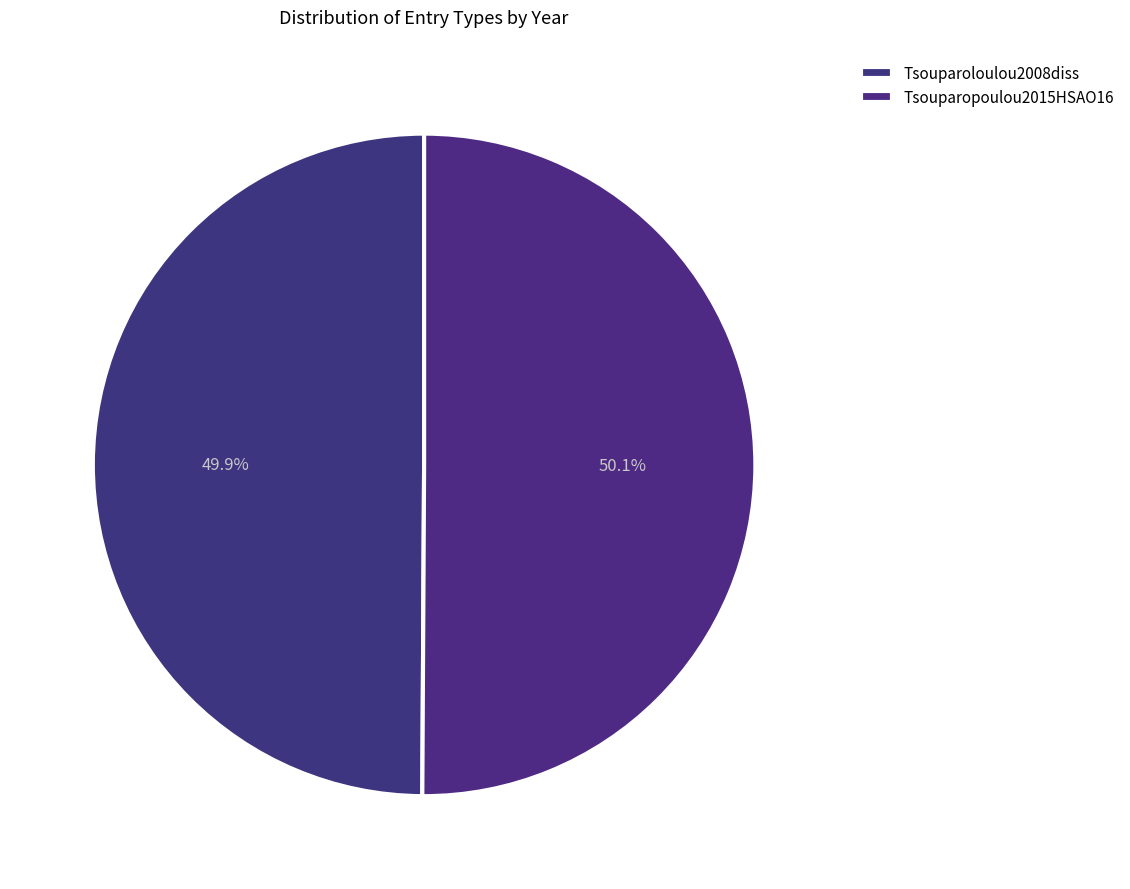

Which has a higher value, Tsouparopoulou2015HSAO16 or Tsouparoloulou2008diss?

Tsouparopoulou2015HSAO16